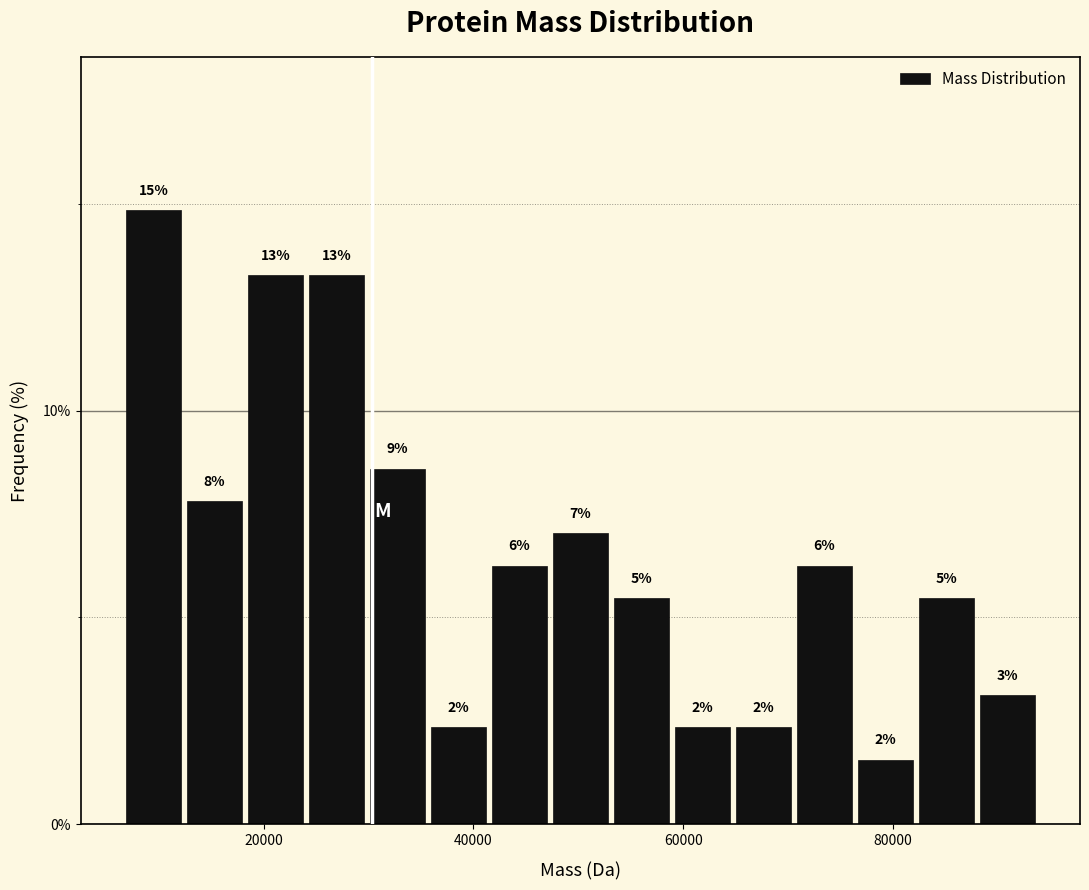

Around what value on the x-axis is the tallest bar? Give the approximate position of its centre, as read against the axis.

10000